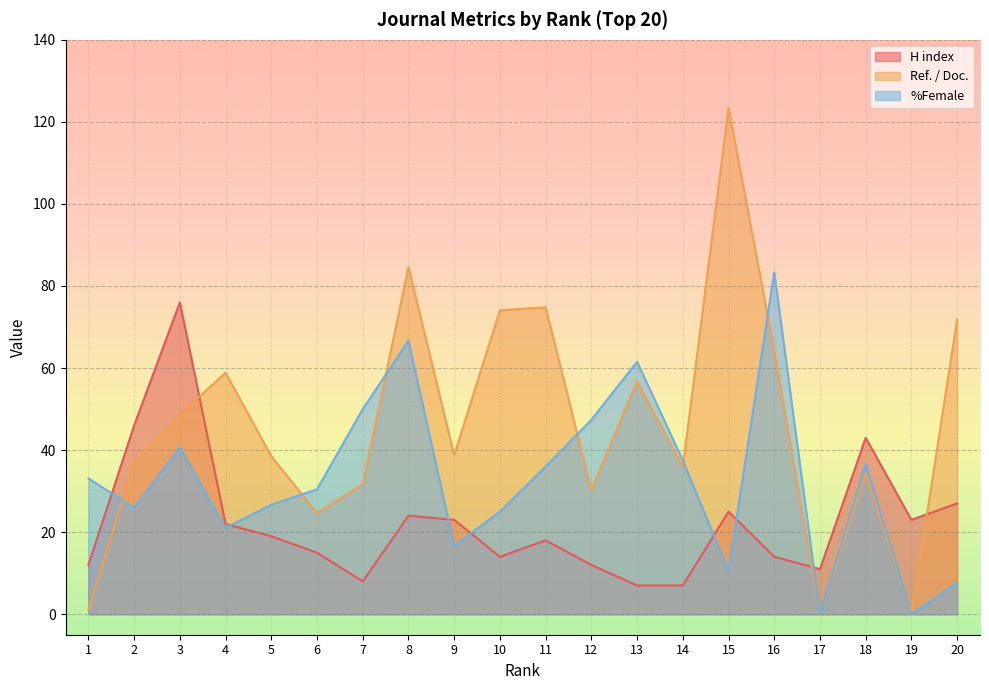

Between 1 and 20, which is larger?

20